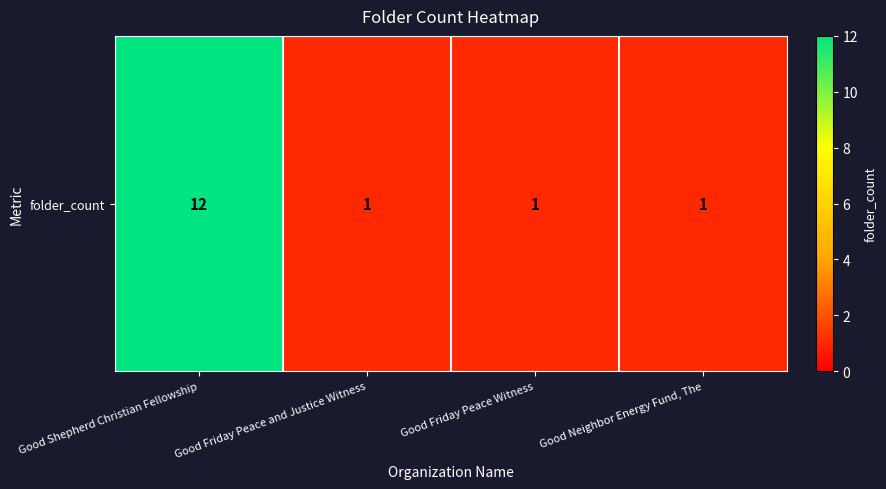

What is the sum of the values at Good Friday Peace Witness and Good Shepherd Christian Fellowship?

13